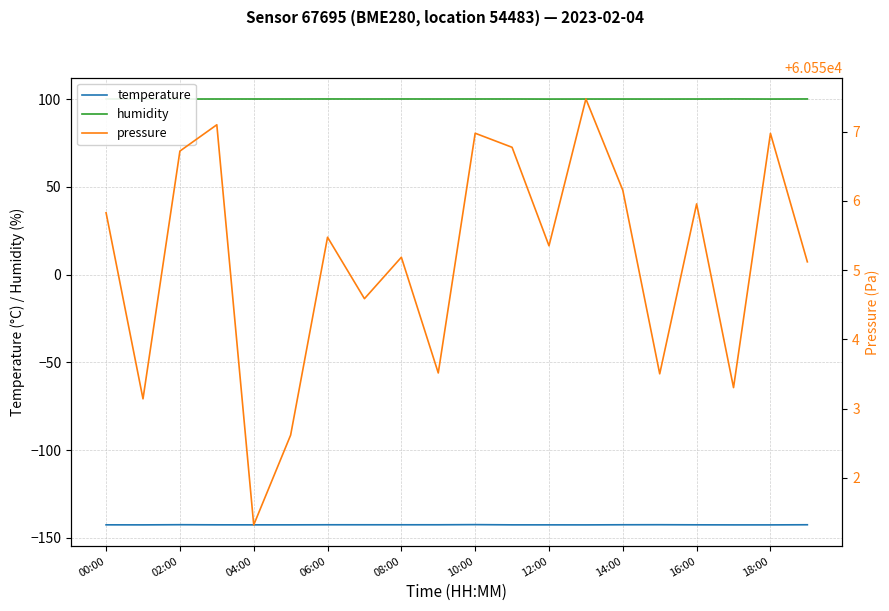

What is the average value of the humidity series?

100.0